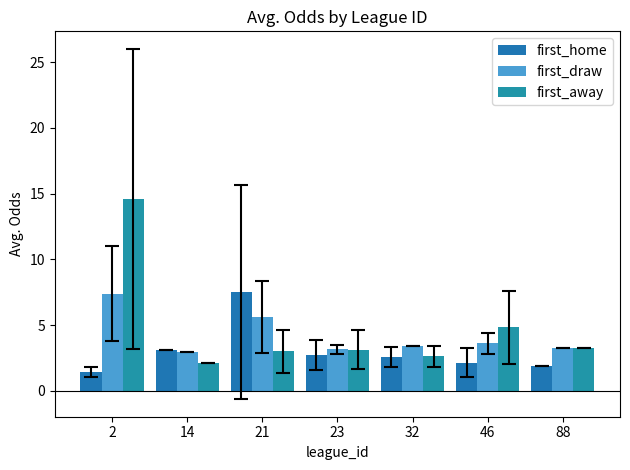

Which series has the largest total across all categories?

first_away